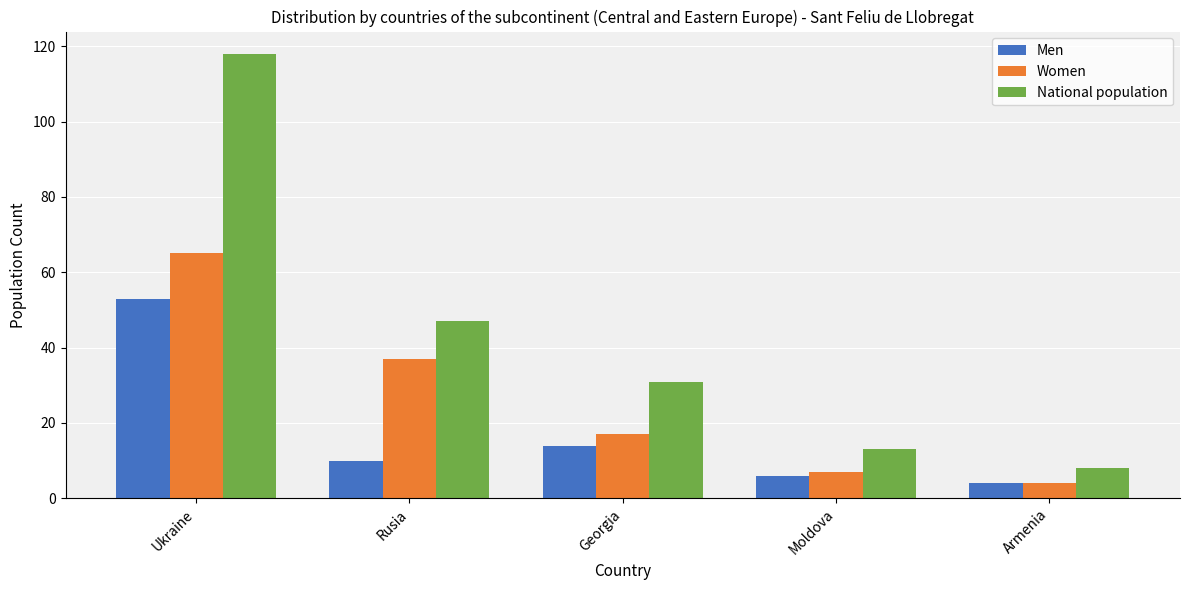

Reading left to right, transcribe all the data shown in this chart.

Men: 53	10	14	6	4
Women: 65	37	17	7	4
National population: 118	47	31	13	8